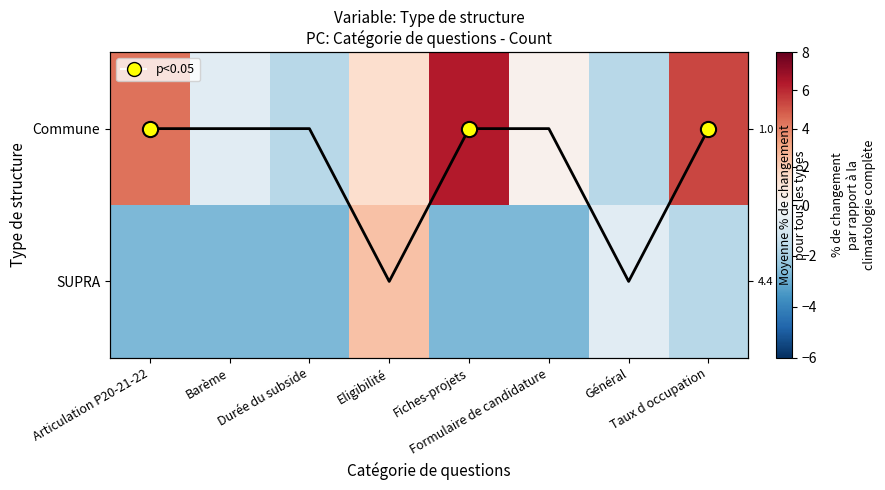

Between Barème and Eligibilité, which is larger?

Eligibilité